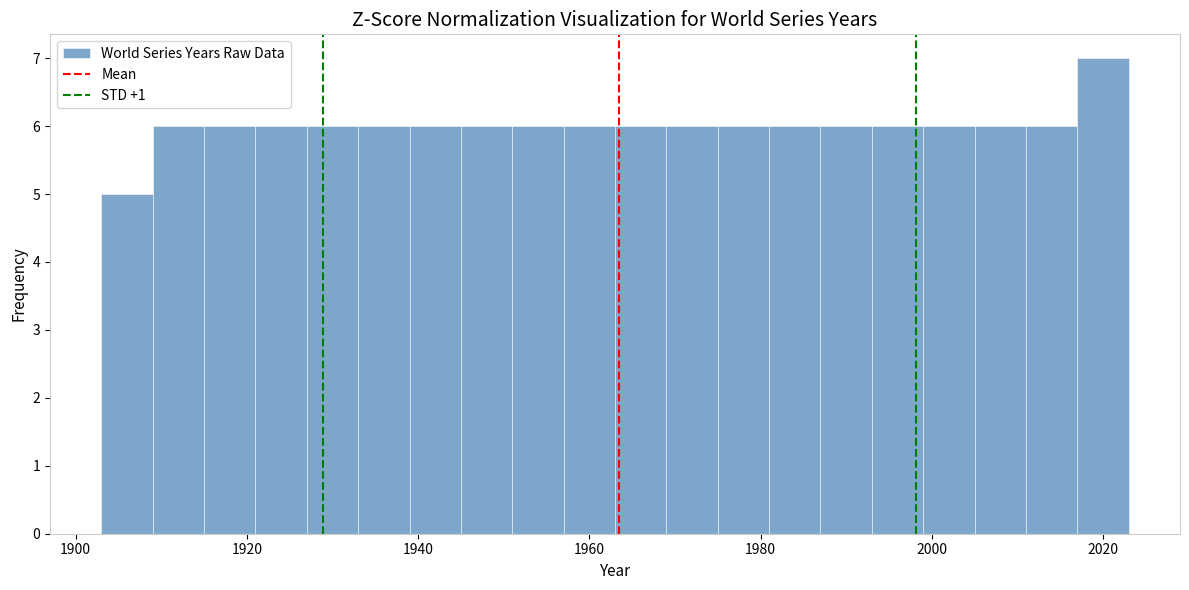

Around what value on the x-axis is the tallest bar? Give the approximate position of its centre, as read against the axis.

2020